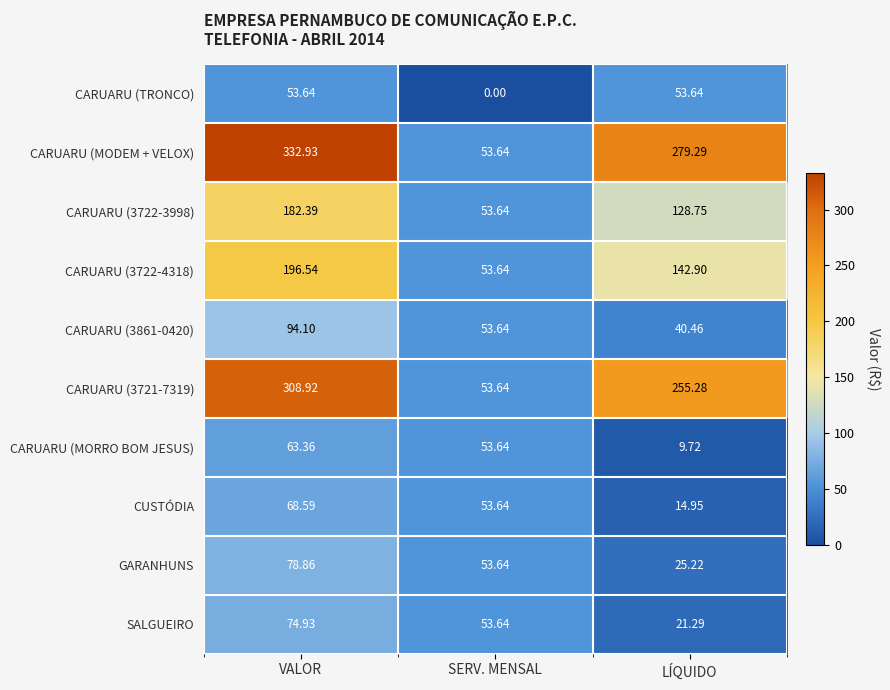

Which series has the largest range (max minus min)?

CARUARU (MODEM + VELOX)